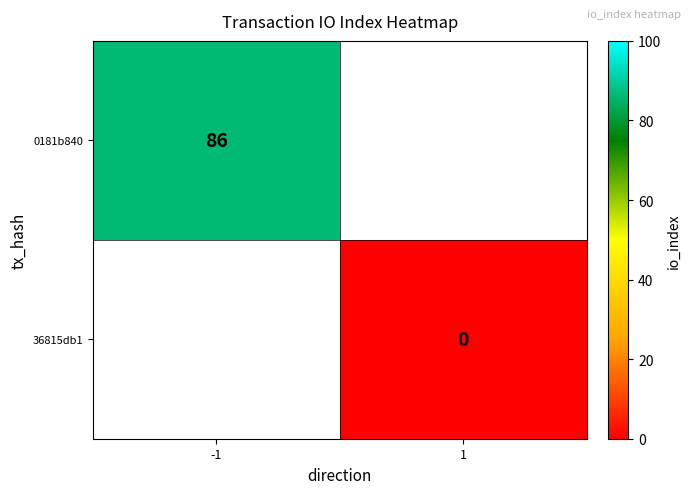

The 0181b840 series shows 58 at -1. True or false?

False